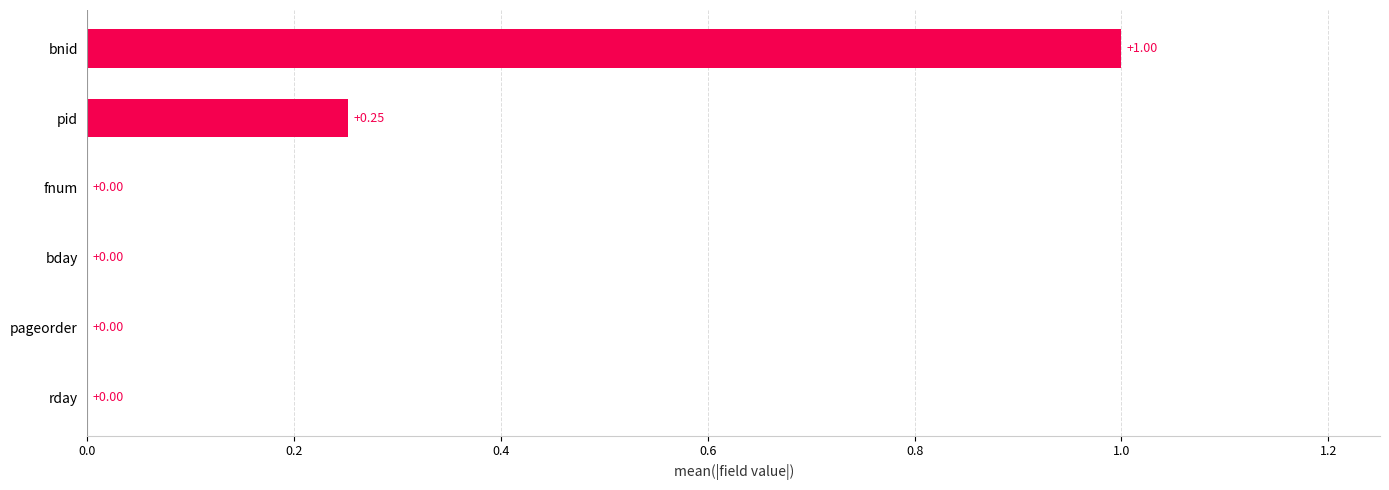

What is the change in value from pageorder to bnid?

+1.0